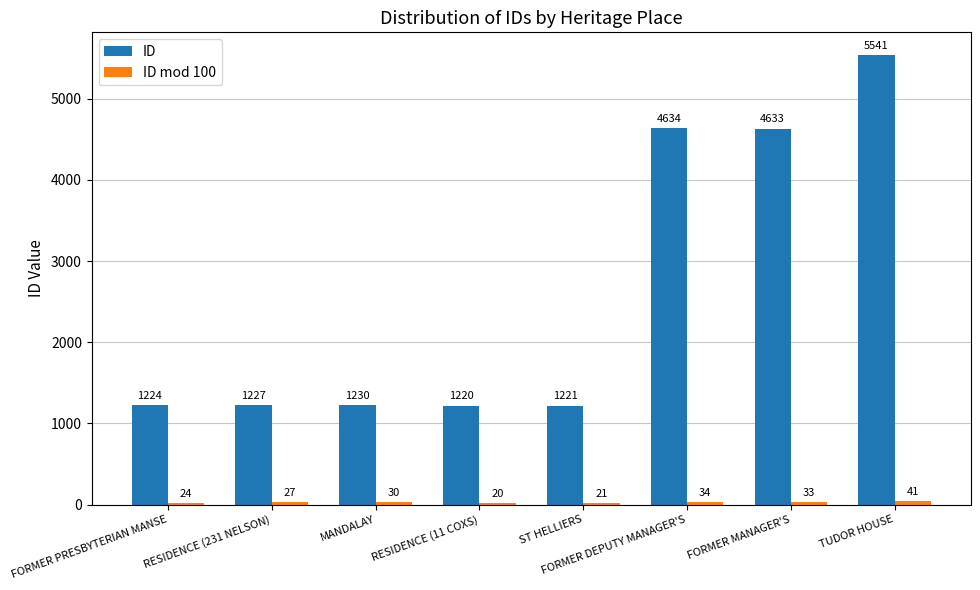

List the labels in order of ID value, smallest first.

RESIDENCE (11 COXS), ST HELLIERS, FORMER PRESBYTERIAN MANSE, RESIDENCE (231 NELSON), MANDALAY, FORMER MANAGER'S, FORMER DEPUTY MANAGER'S, TUDOR HOUSE